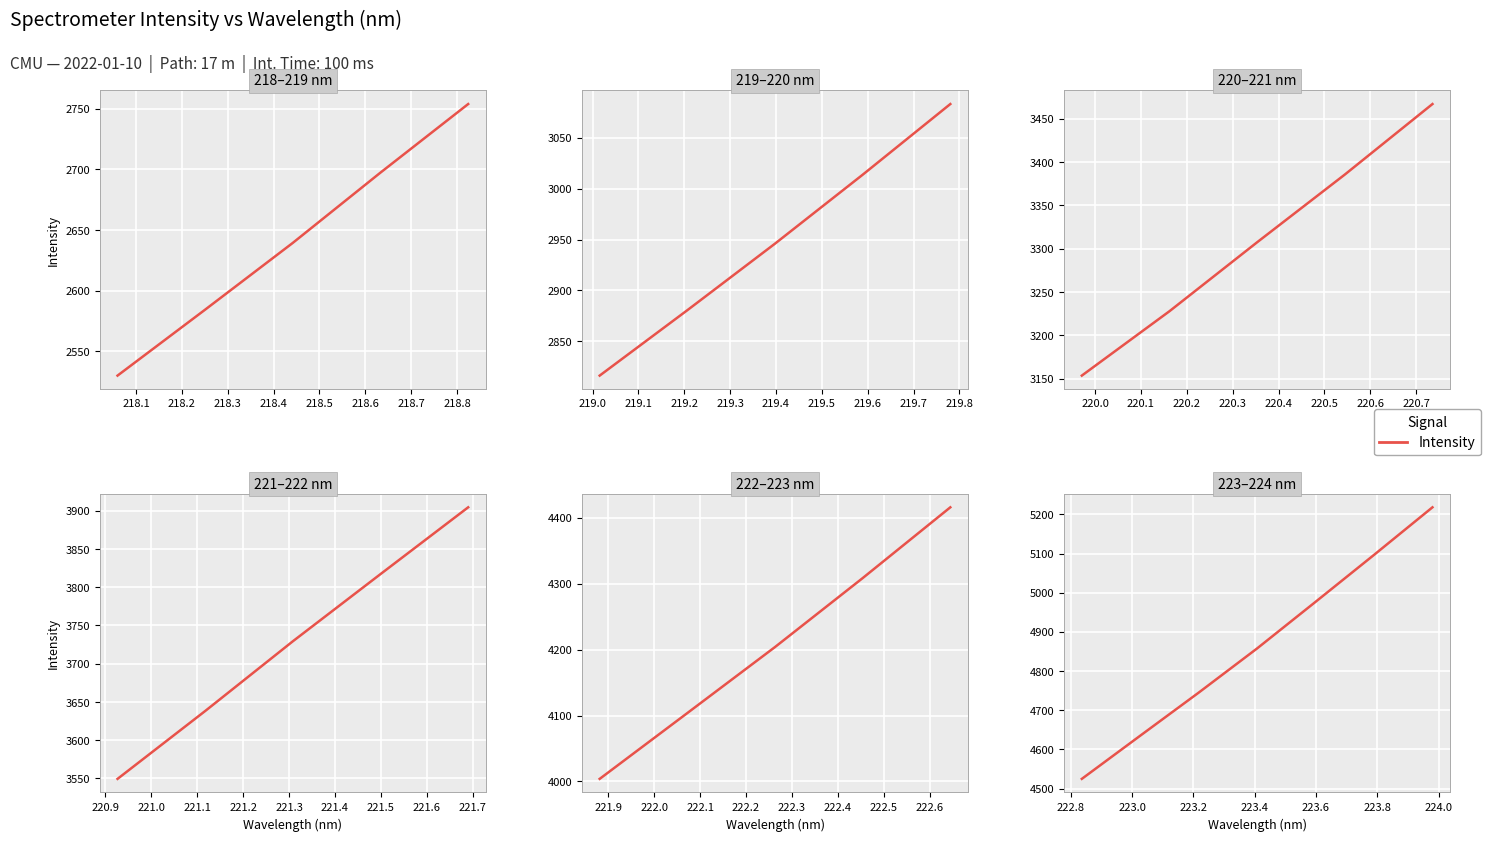

True or false: the data has more than 2 interior local peaks.

False